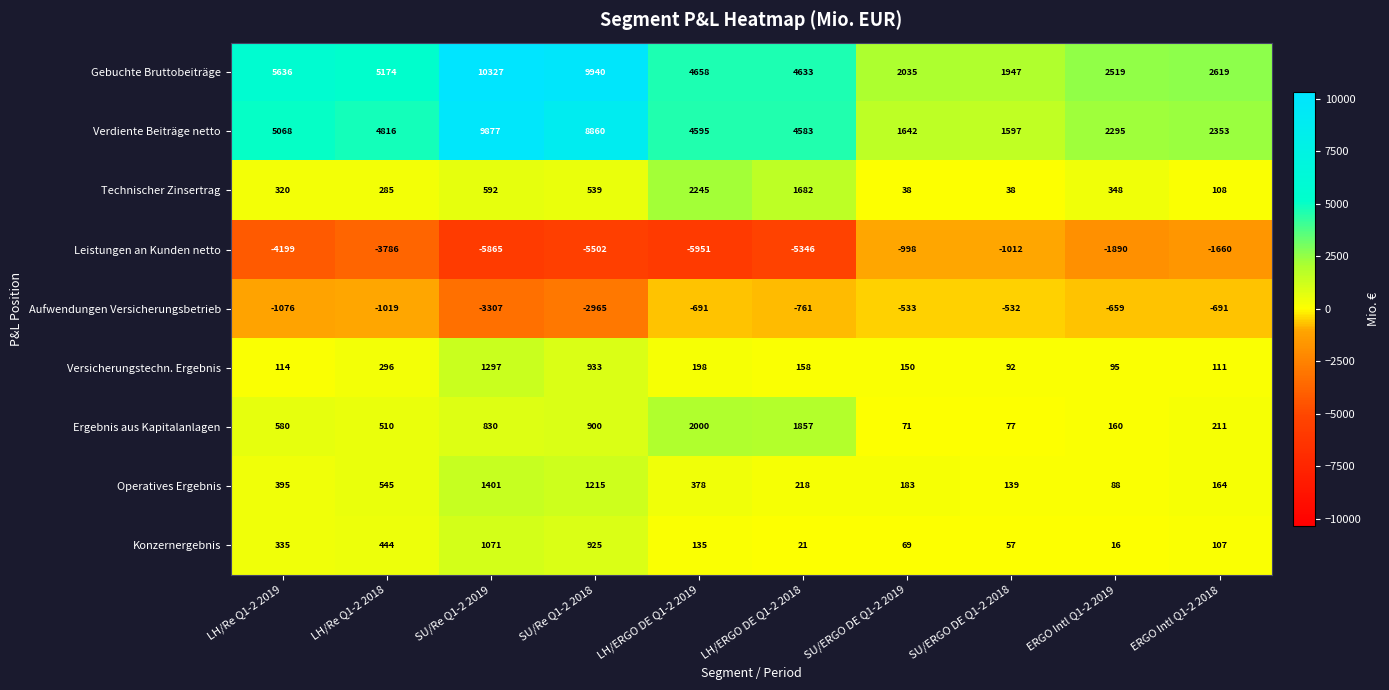

What is the difference between the highest and lowest values at ERGO Intl Q1-2 2019?

4409